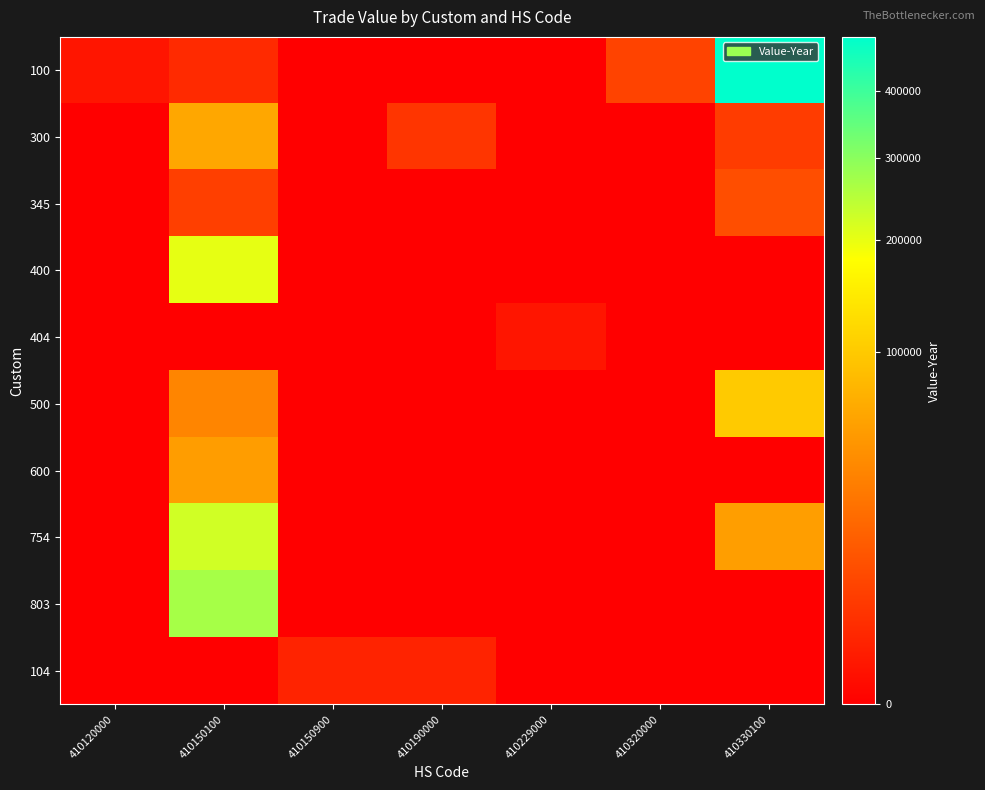

What is the spread (max minus min) of values at 410120000?

400